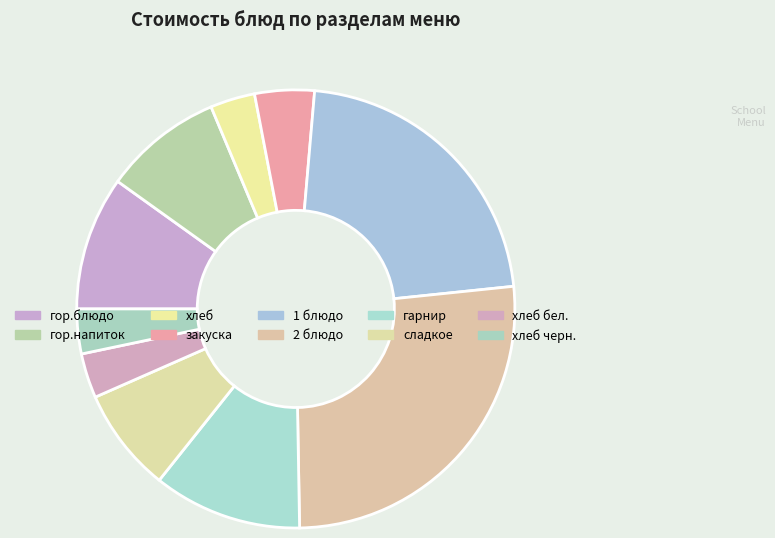

Which slice is the largest?

2 блюдо